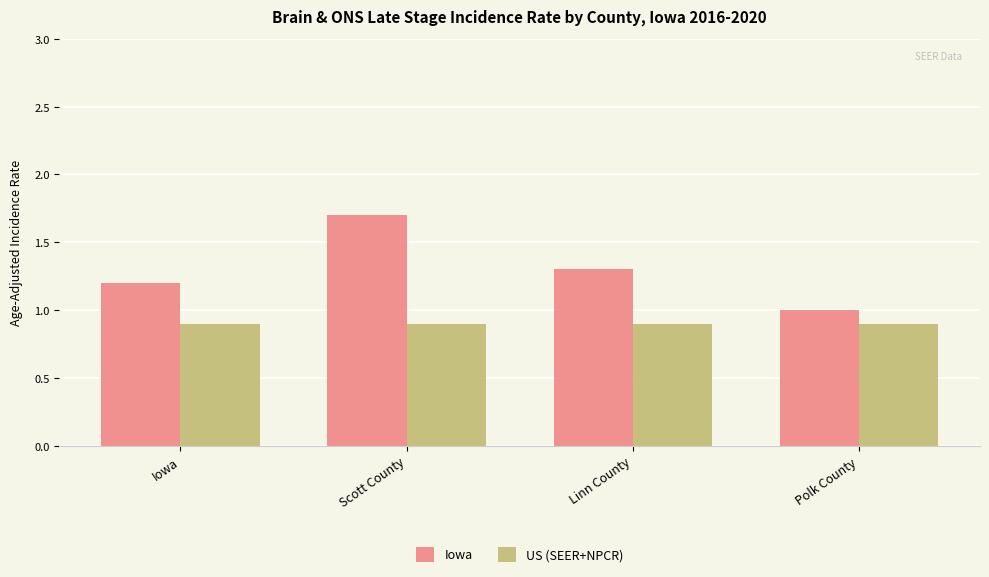

What position from the right is Iowa?

4